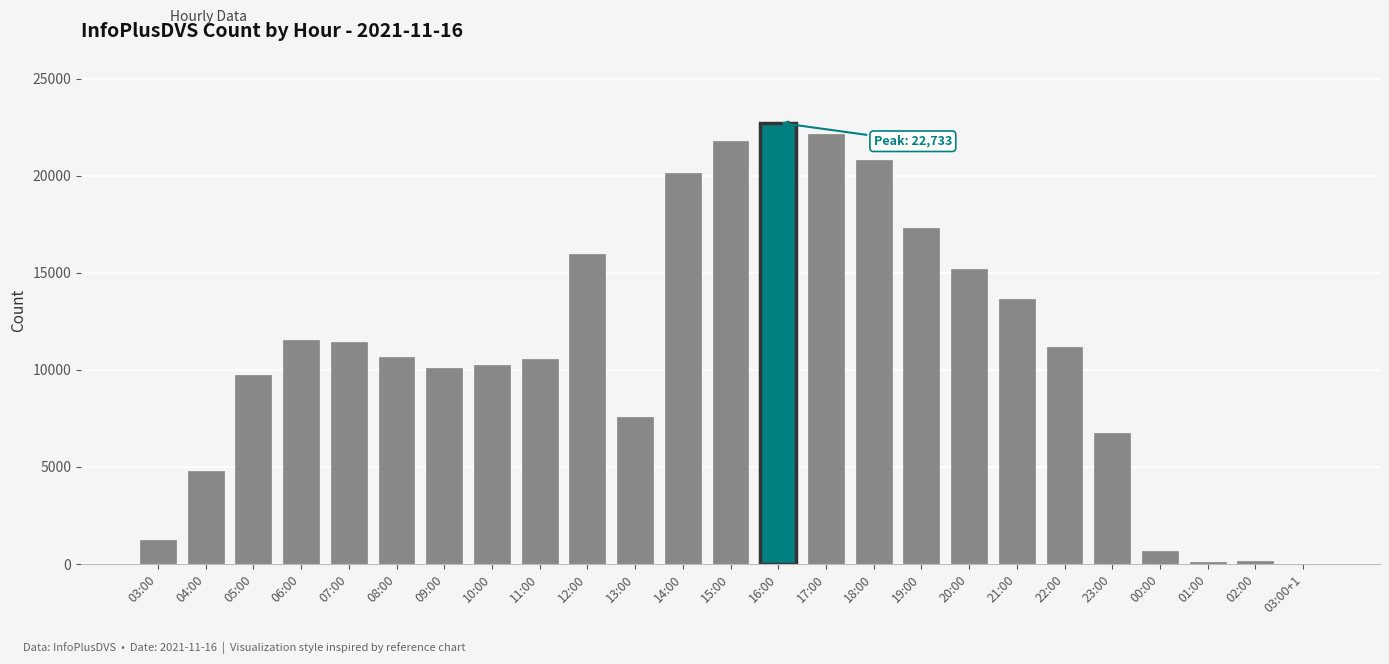

What is the ratio of the value at 16:00 to the value at 22:00?

2.0